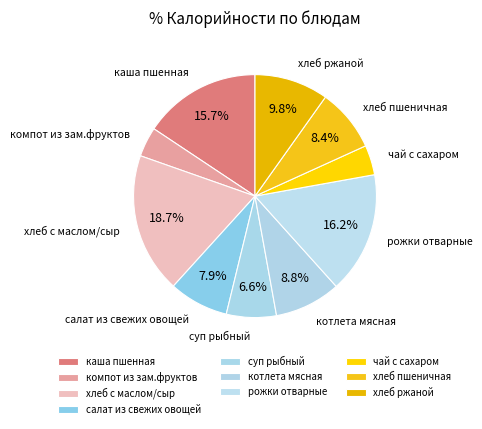

True or false: хлеб пшеничная accounts for 14% of the total.

False